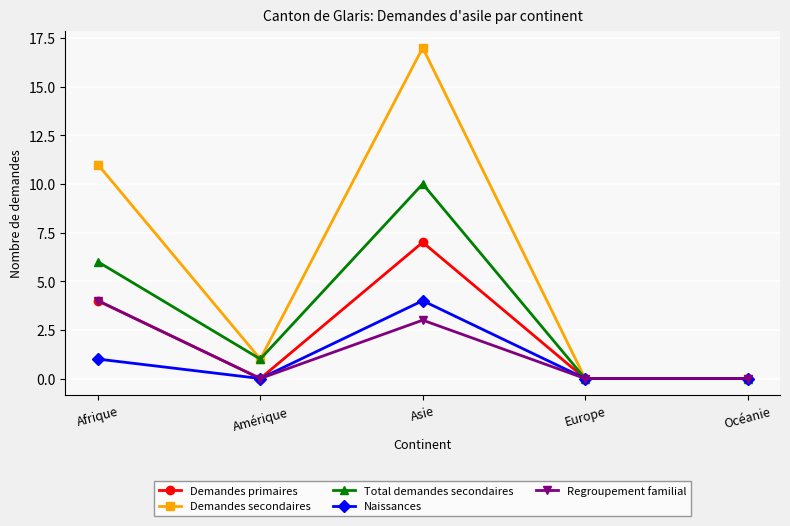

How many lines are shown in the chart?

5